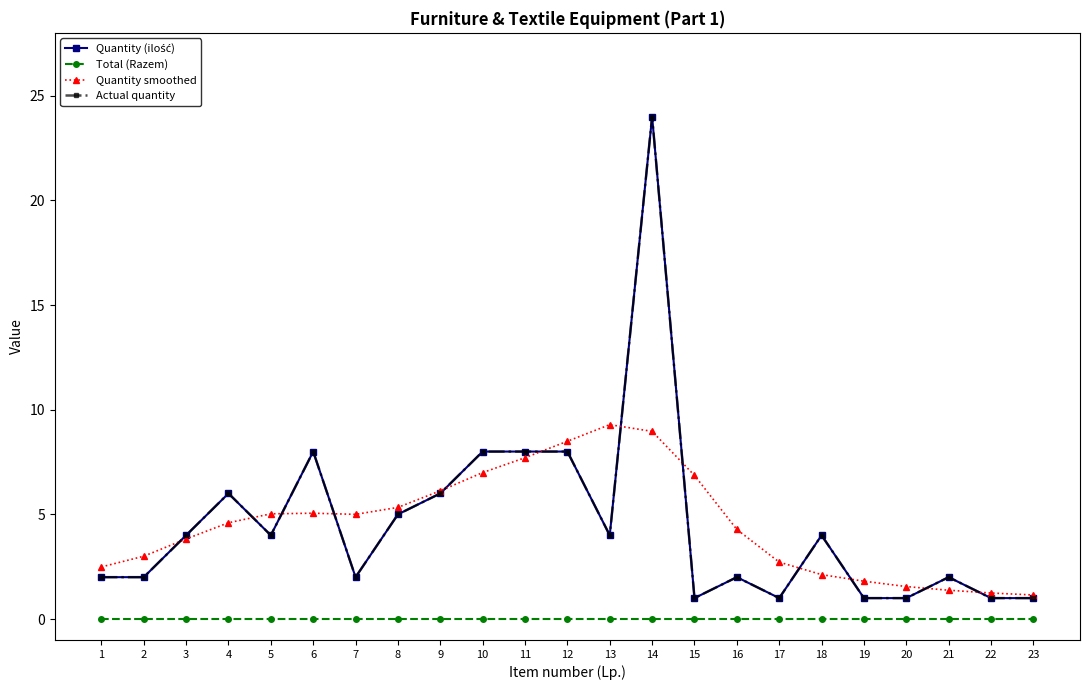

In Actual quantity, how many points are lower than both neighbors (excluding endpoints)?

5